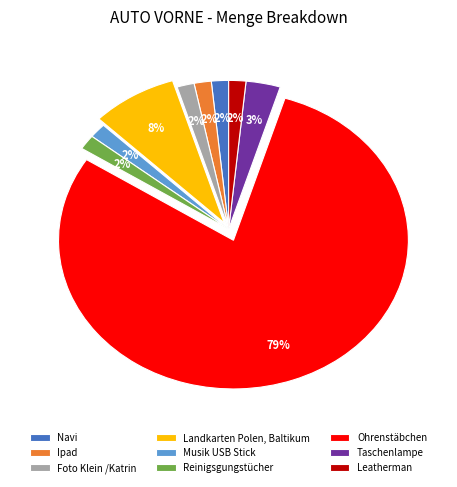

Which category has the biggest portion of the pie?

Ohrenstäbchen